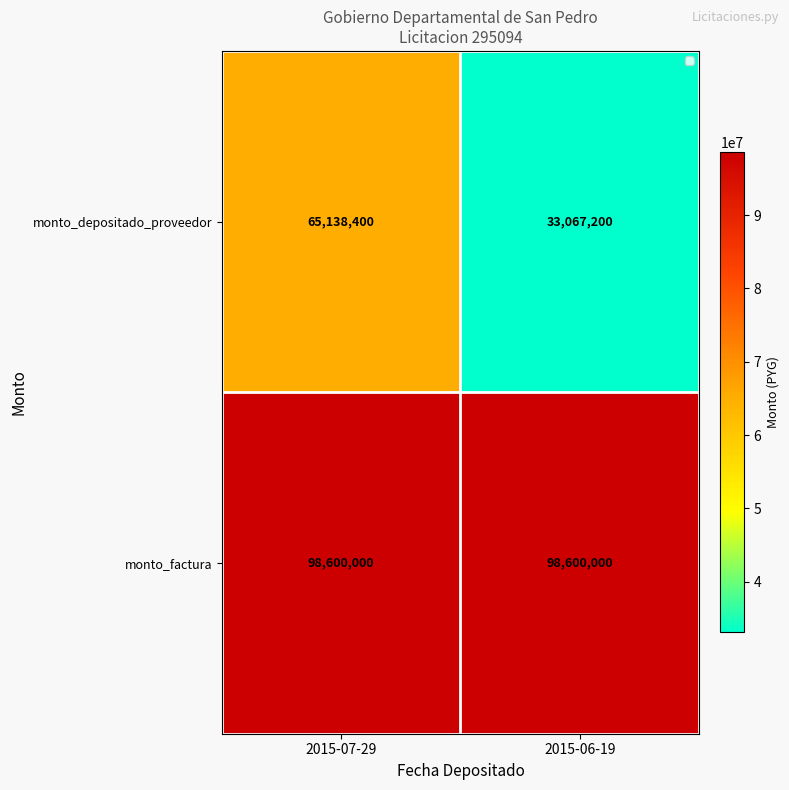

Which series has the widest spread of values?

monto_depositado_proveedor